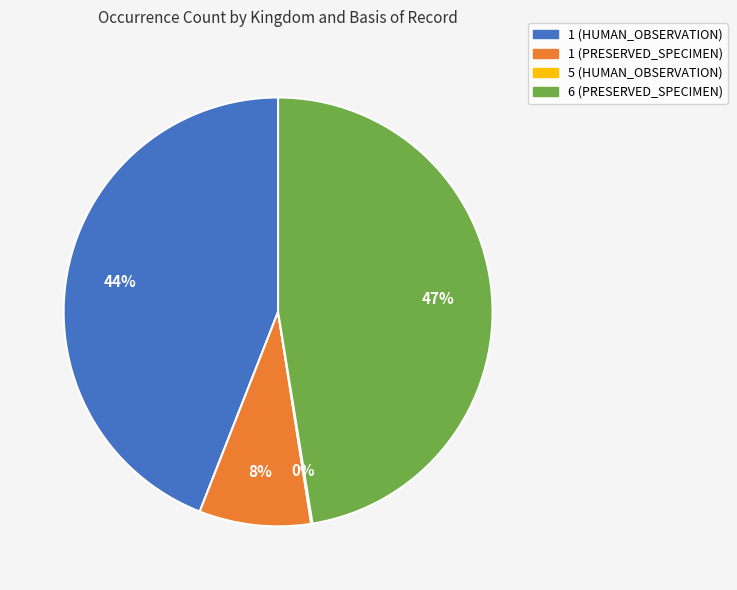

What is the largest slice in the pie chart?

6 (PRESERVED_SPECIMEN)